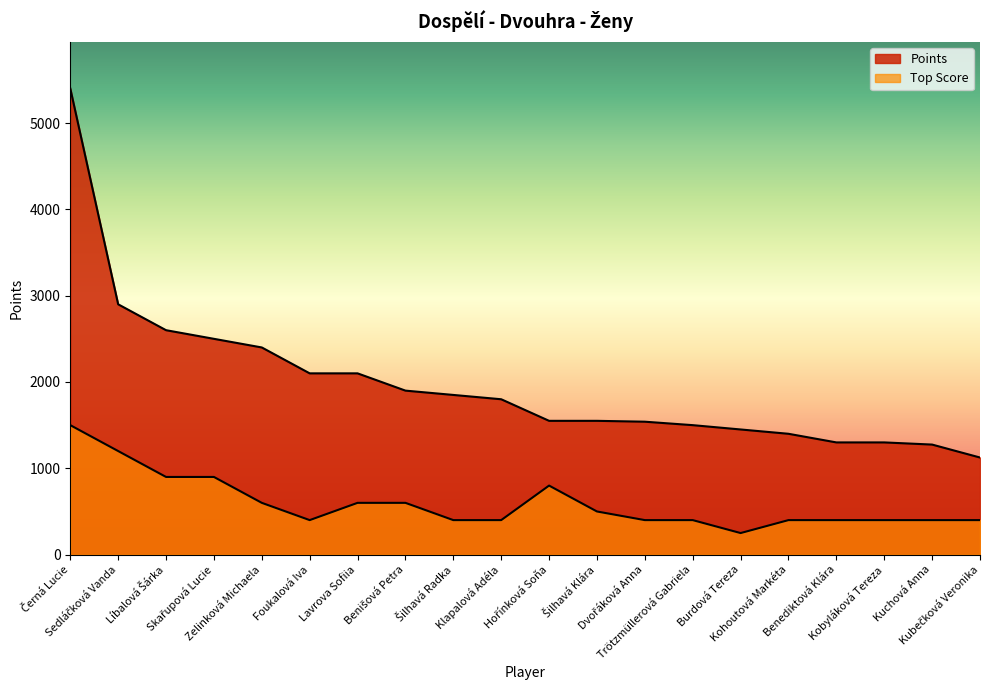

The Top Score series shows 523 at Trötzmüllerová Gabriela. True or false?

False